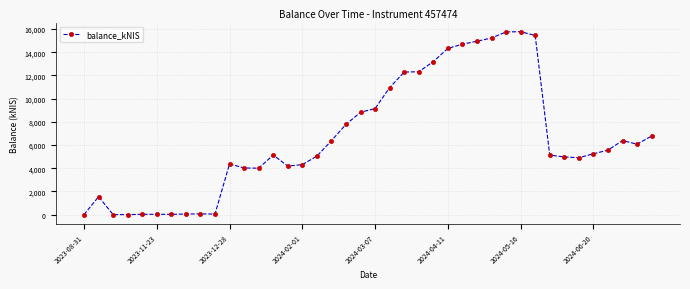

What is the difference between the maximum and minimum values?

15763.4